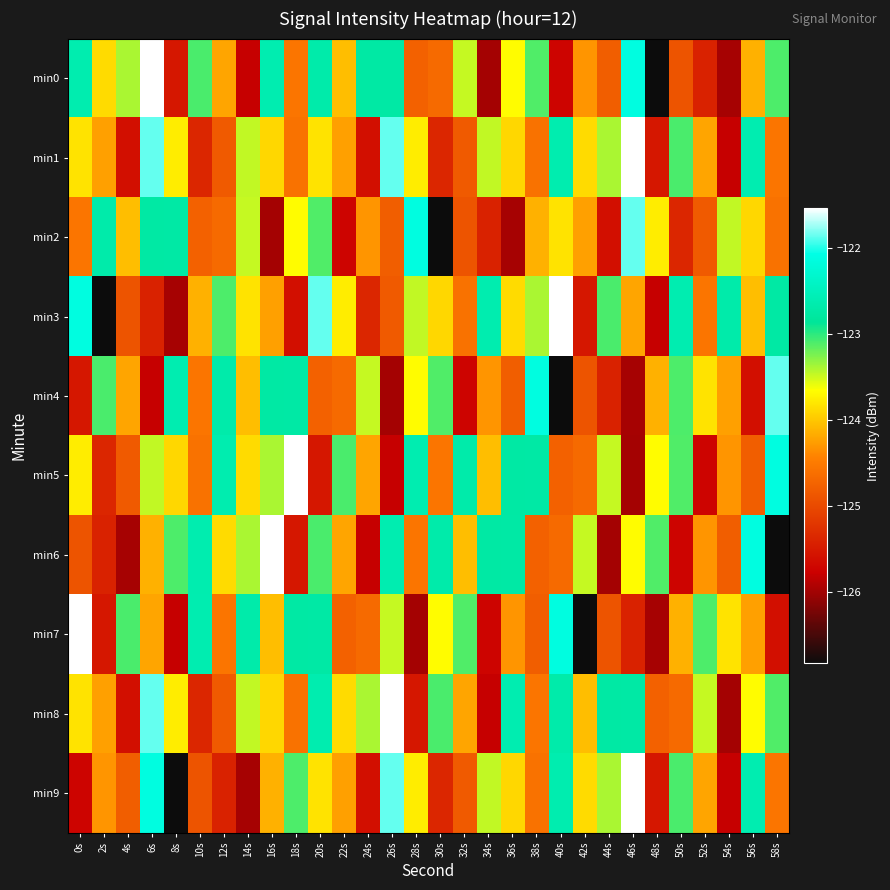

What is the total value across all series at 8s?

-1244.0